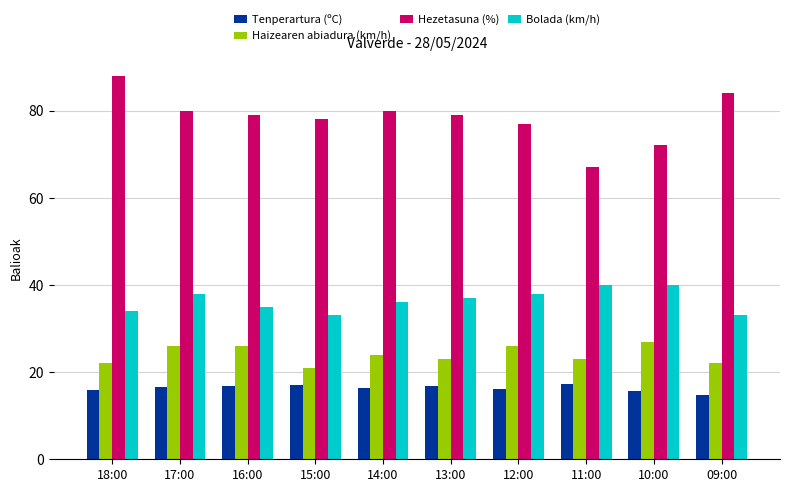

What is the label of the 7th bar from the left?

12:00